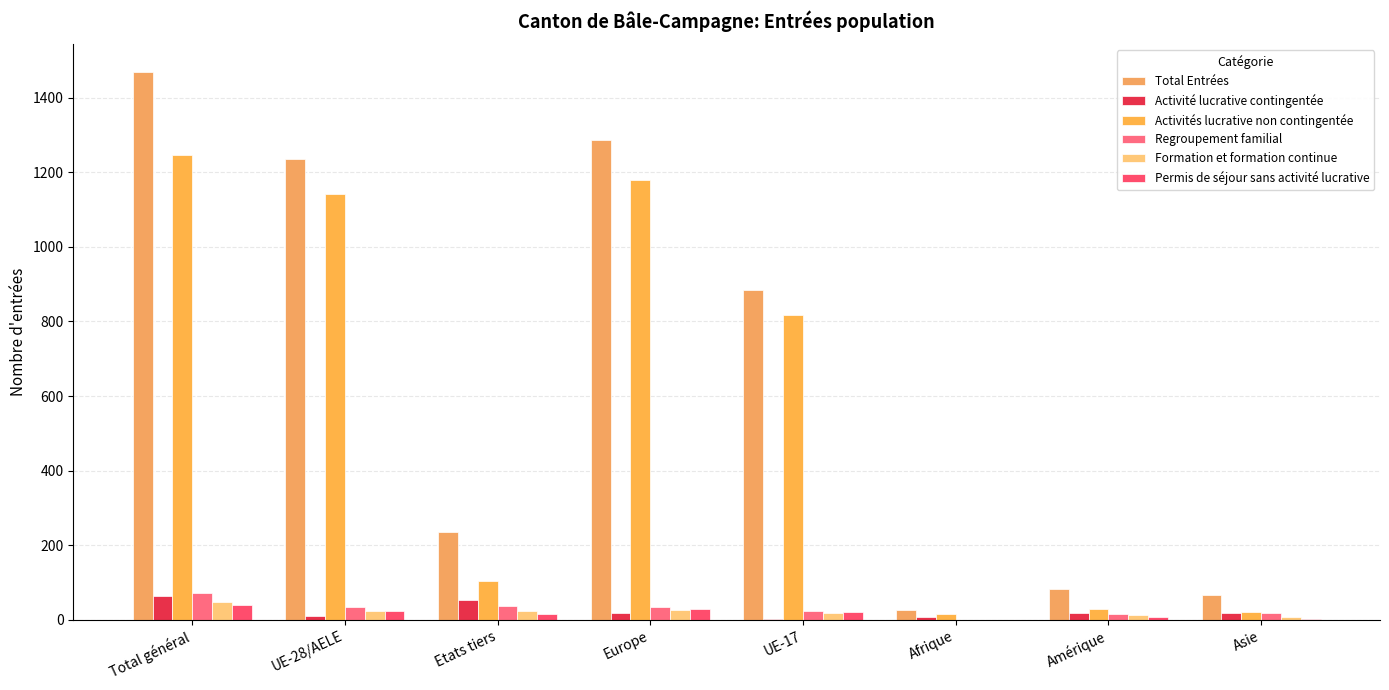

Are the bars grouped side by side (vs. stacked)?

Yes